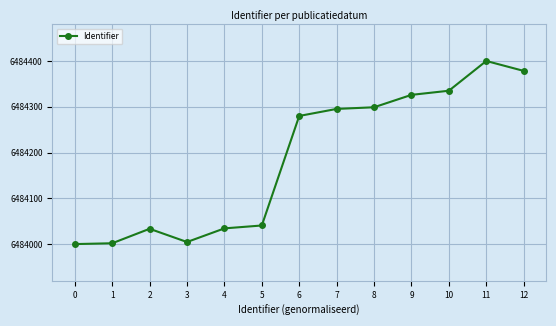

What is the ratio of the value at 6 to the value at 8?

1.0